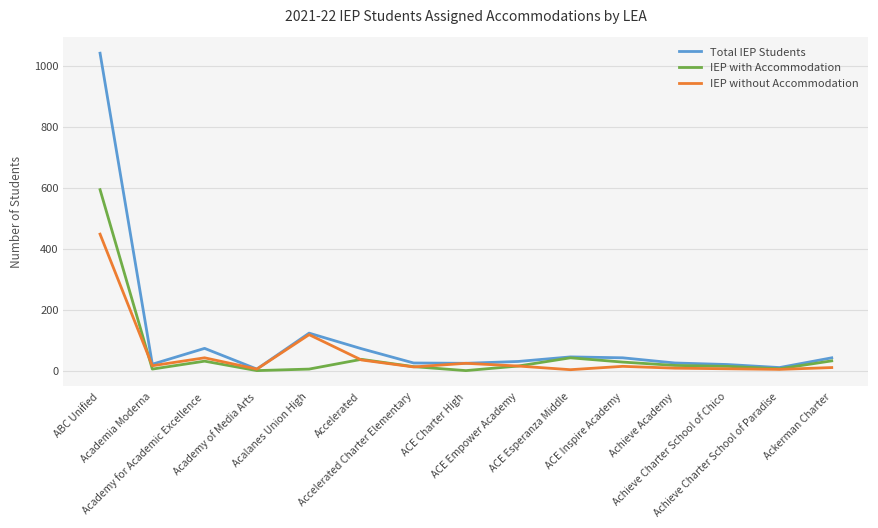

Rank the series by their maximum value, from lowest to highest.

IEP without Accommodation, IEP with Accommodation, Total IEP Students